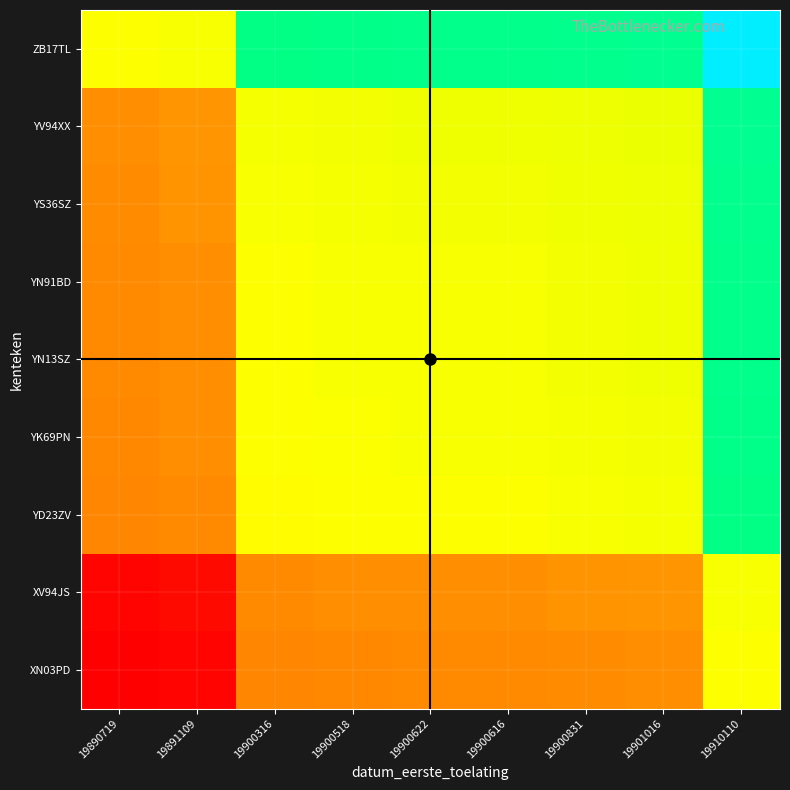

What is the difference between the highest and lowest values at 19901016?

100.0